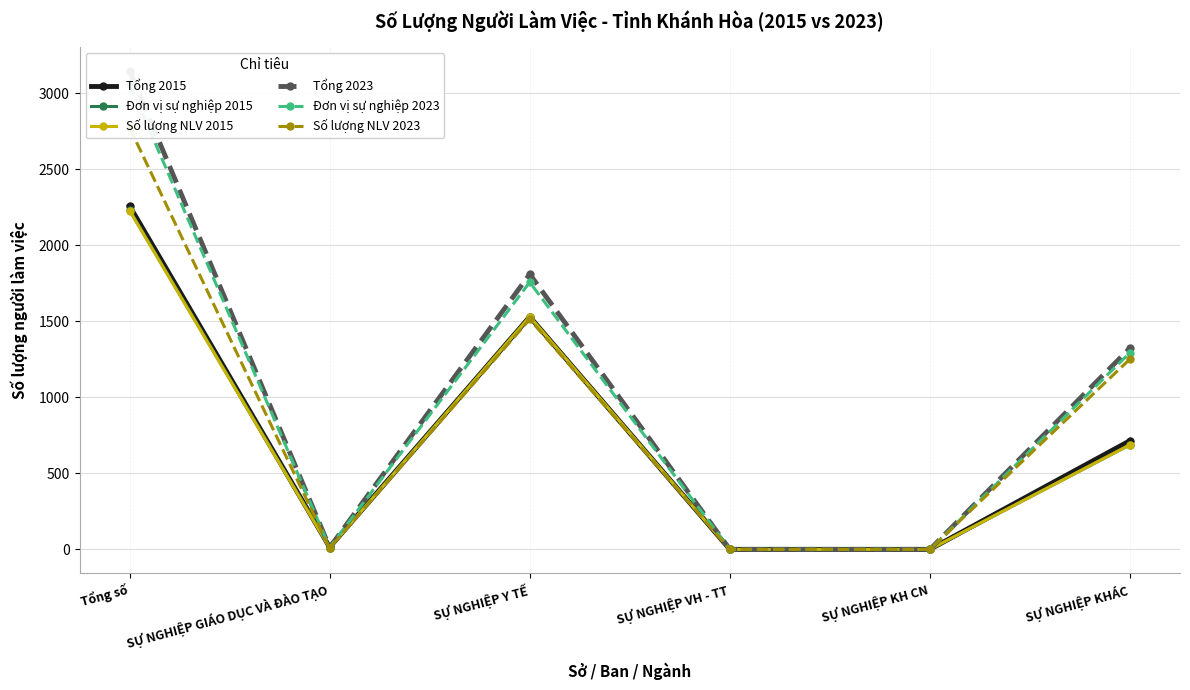

Is the value of Đơn vị sự nghiệp 2015 at Tổng số greater than the value of Tổng 2023 at SỰ NGHIỆP GIÁO DỤC VÀ ĐÀO TẠO?

Yes